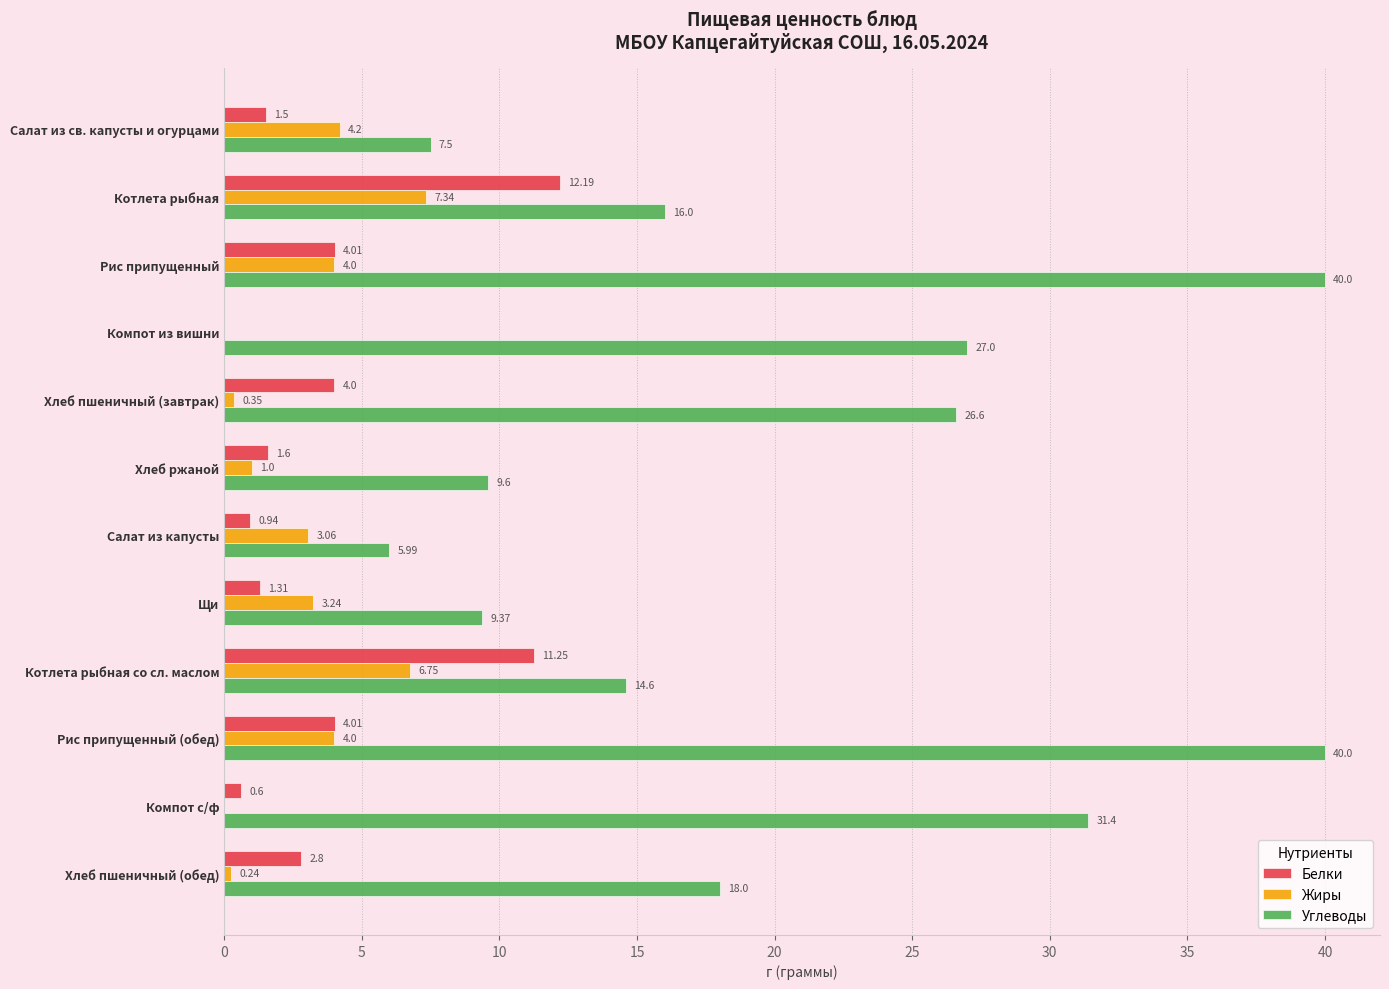

Which series has the widest spread of values?

Углеводы